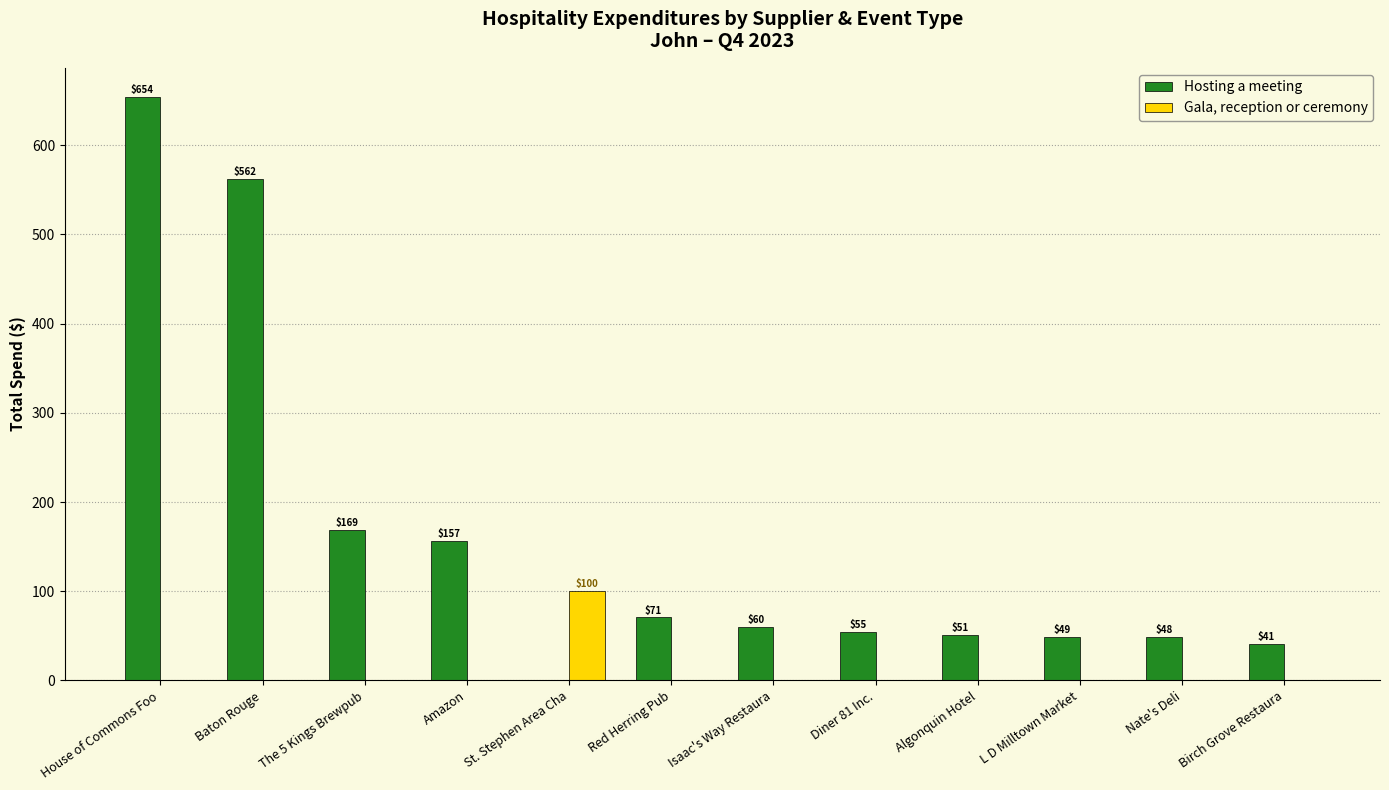

What is the spread (max minus min) of values at Baton Rouge?

562.3